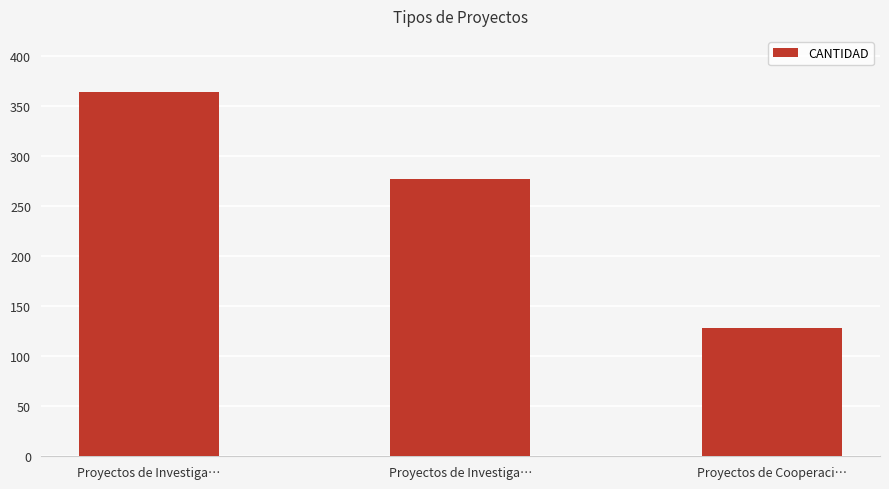

What is the sum of the values at Proyectos de Cooperaci… and Proyectos de Investiga…?

492